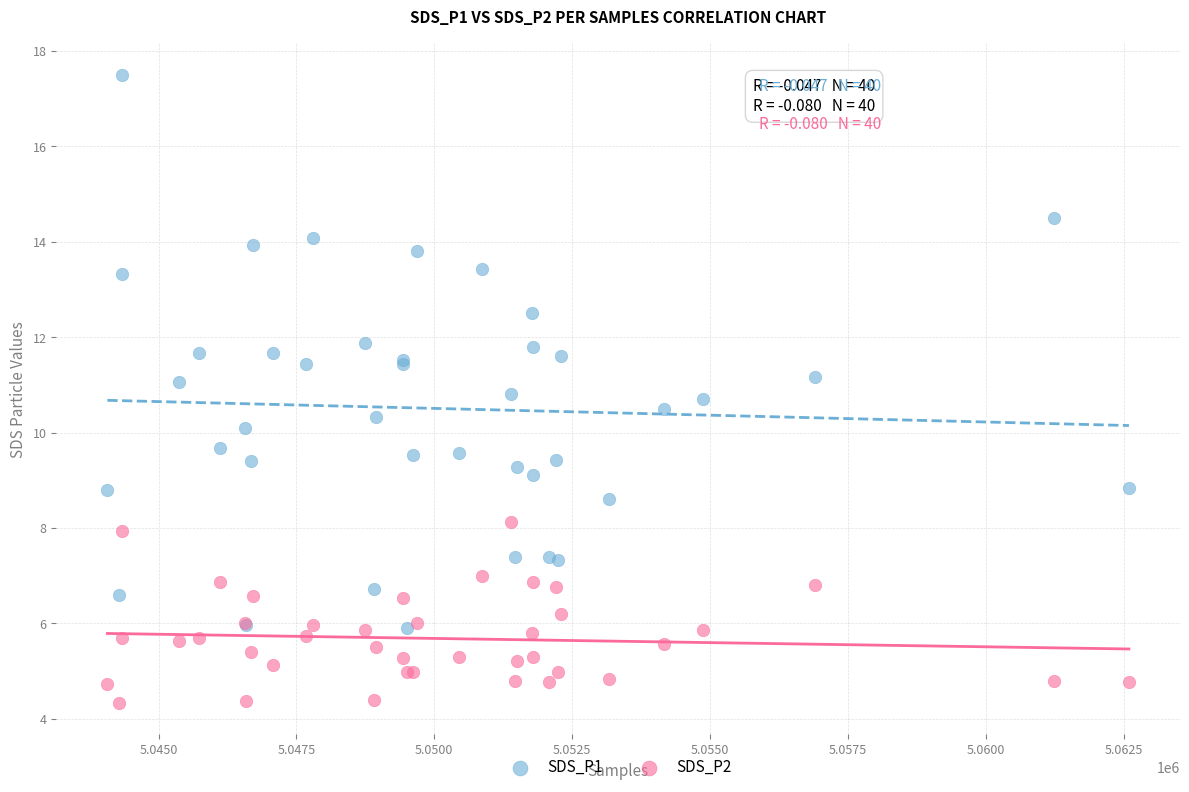

What are all the series names shown in the legend?

SDS_P1, SDS_P2